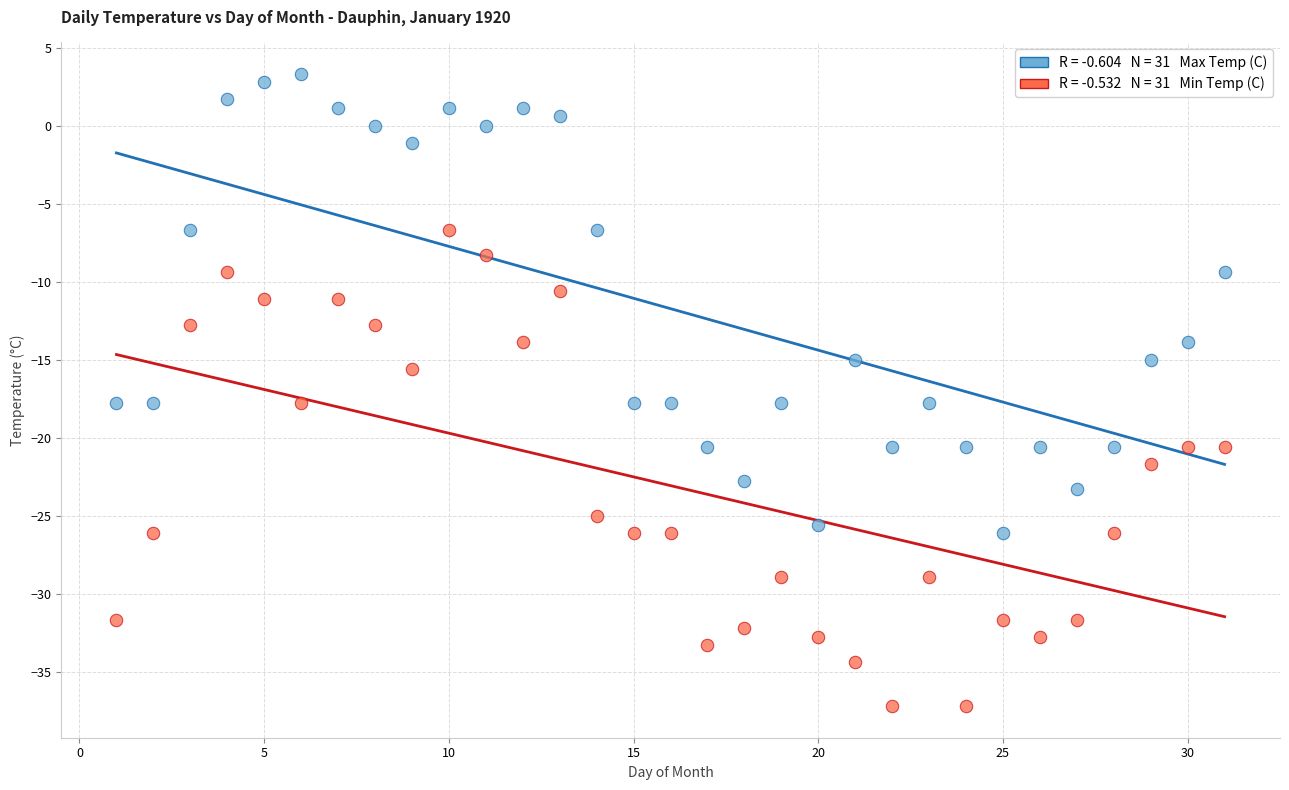

Across all data points, what is the range of Y values (max minus min)?

40.5